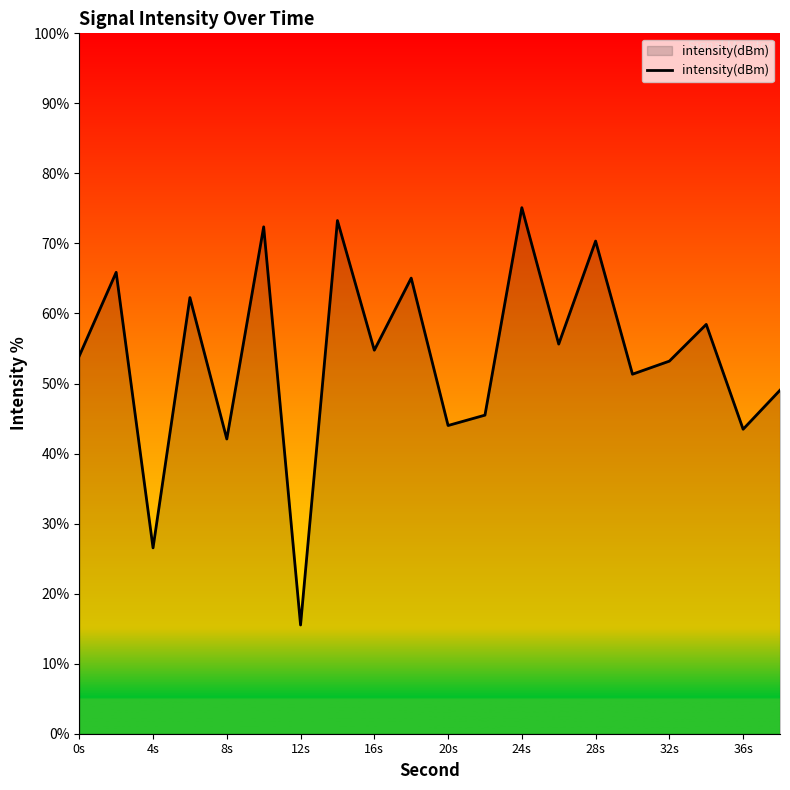

What is the smallest value displayed?

15.5